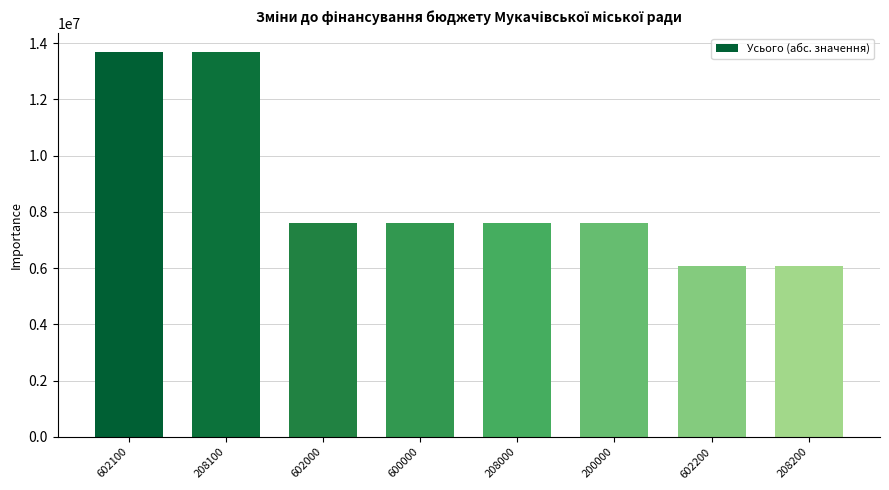

Is it true that the value at 208200 is 6068709.1?

True